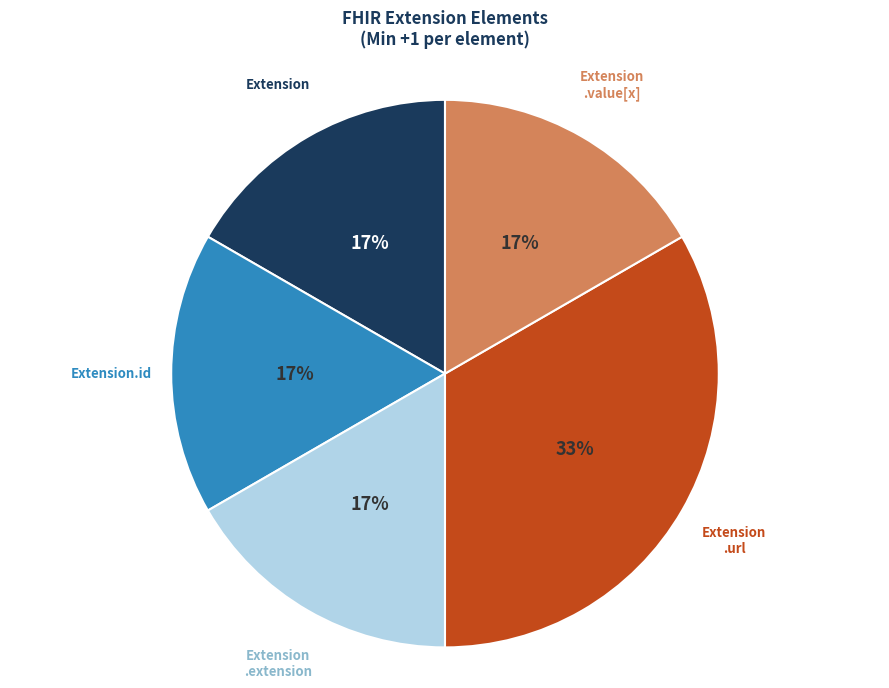

To the nearest percent, what is the average slice percentage?

20%